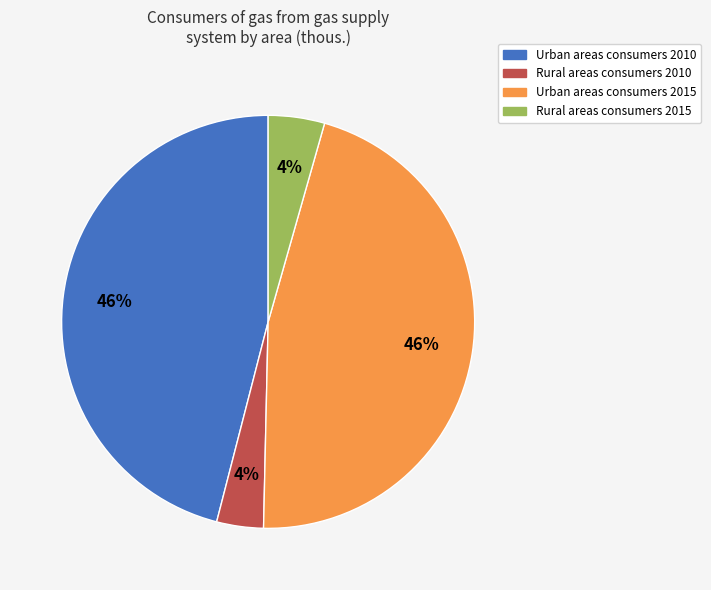

Does any single category account for the majority?

No